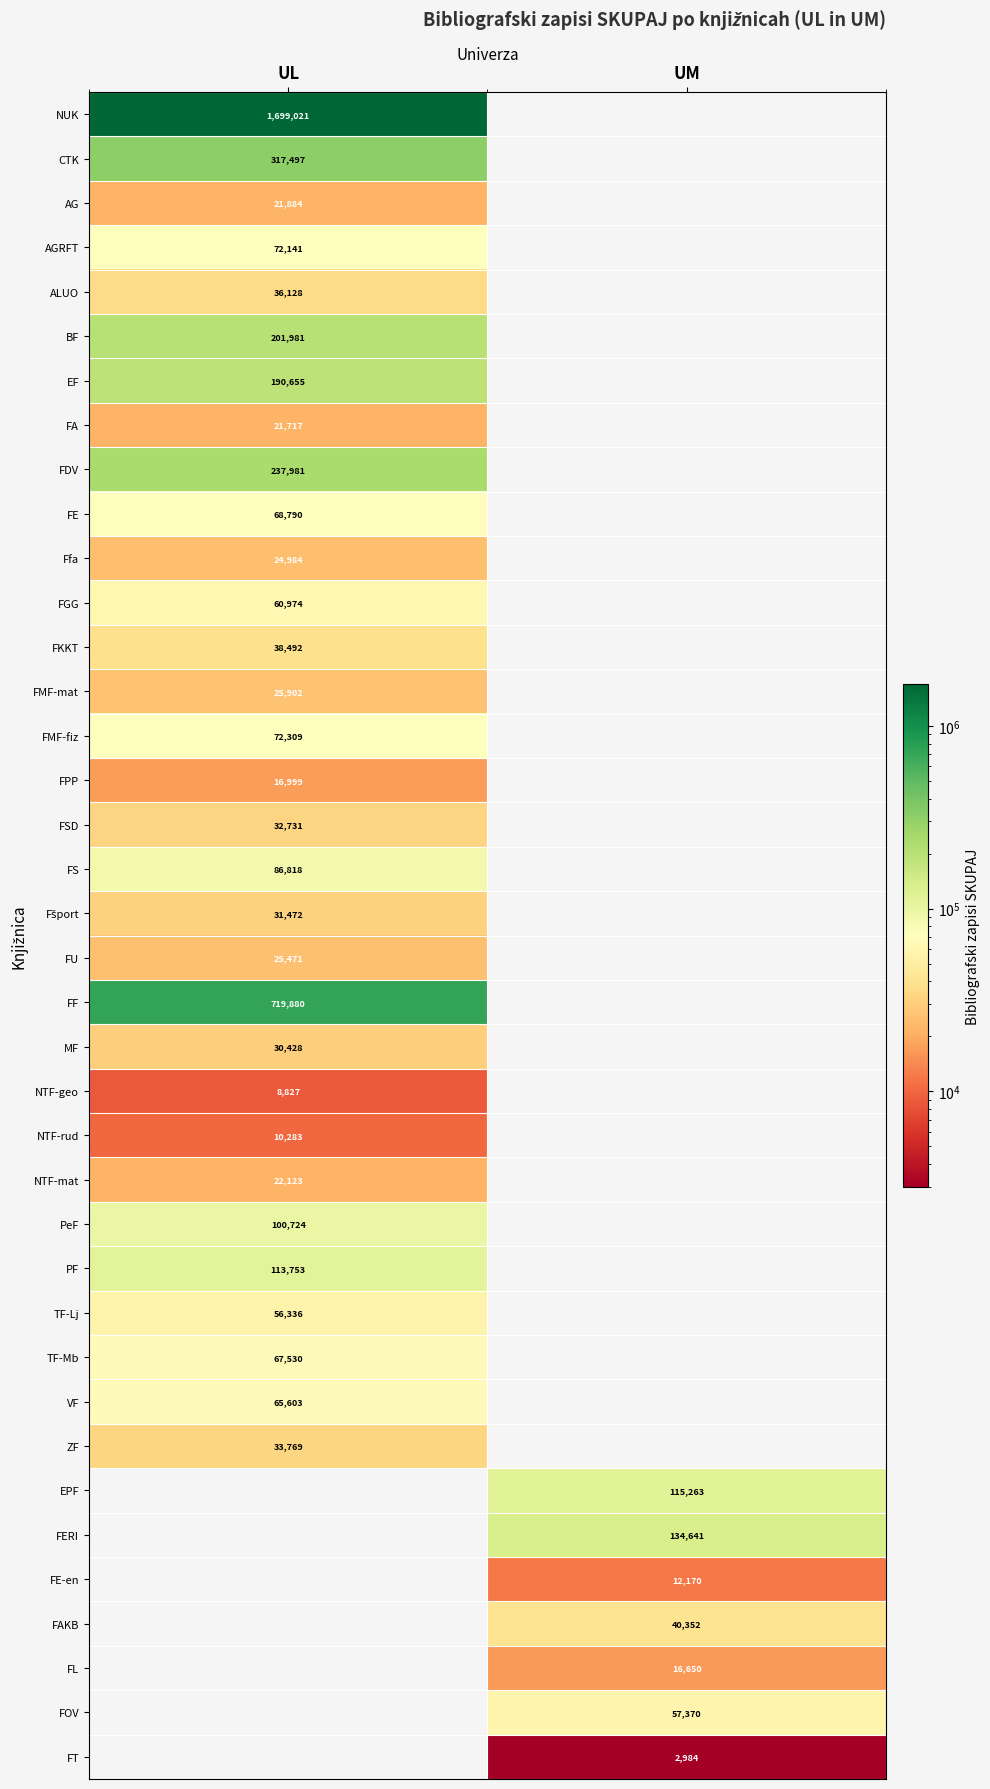

The EF series shows 190655 at UL. True or false?

True